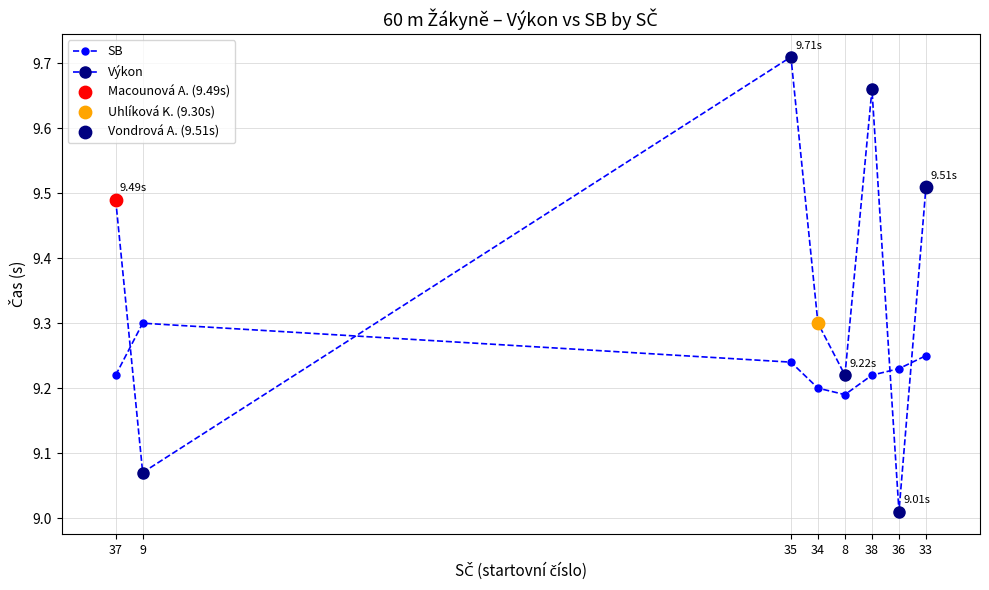

Count the number of categories in the chart.

8